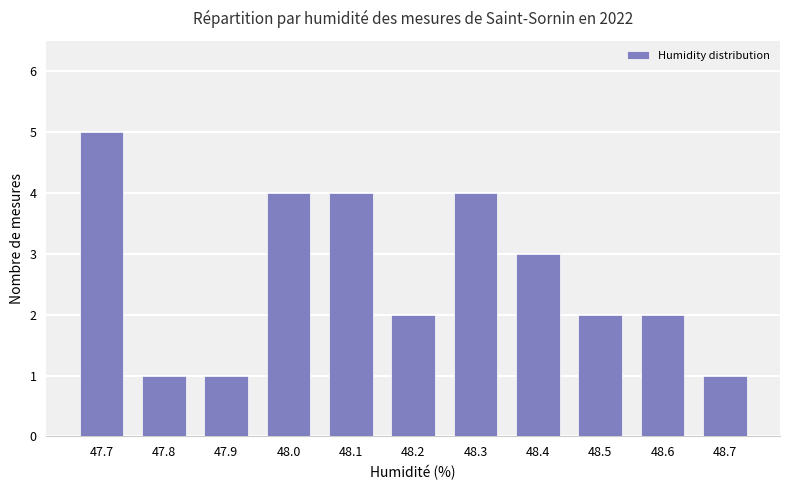

What is the difference between the maximum and minimum values?

4